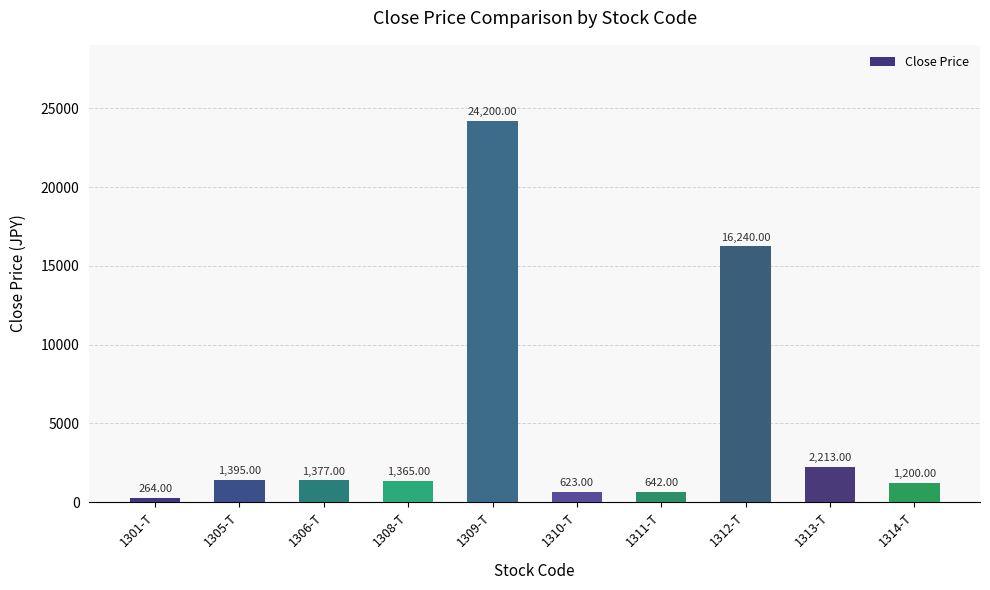

How many bars are there in total?

10